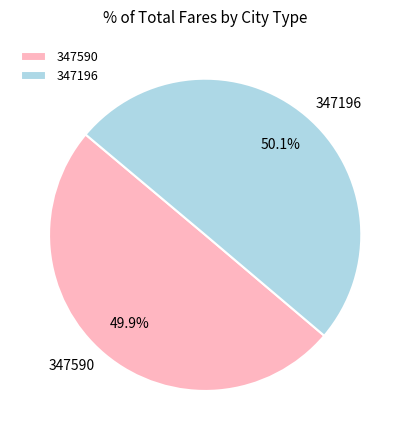

Do 347196 and 347590 together represent more than half of the pie?

Yes